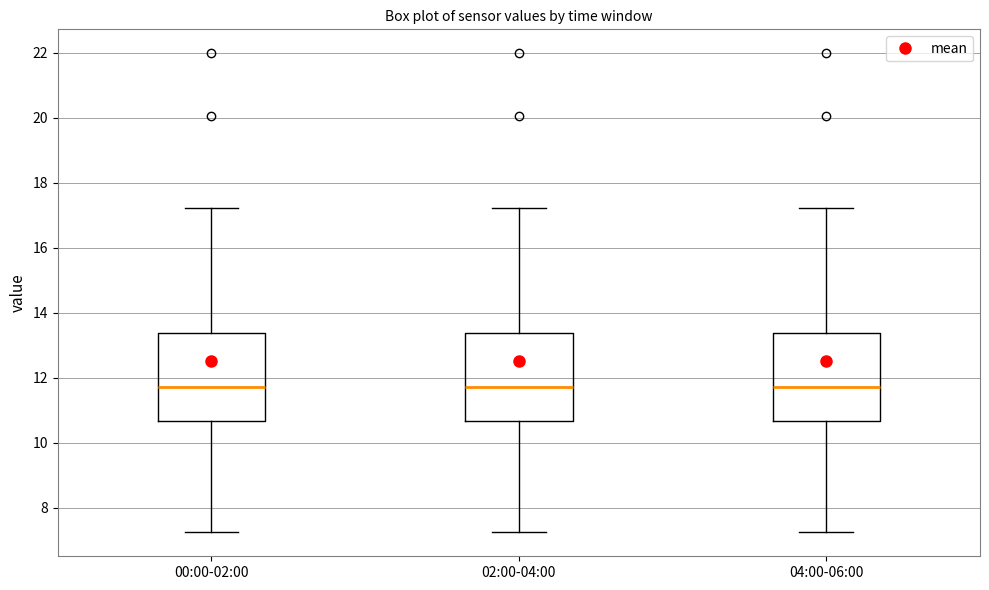

Where is the upper edge of the box for 04:00-06:00 on the y-axis? The values are not printed on the chart, so give them approximately, as read against the axis.

13.4